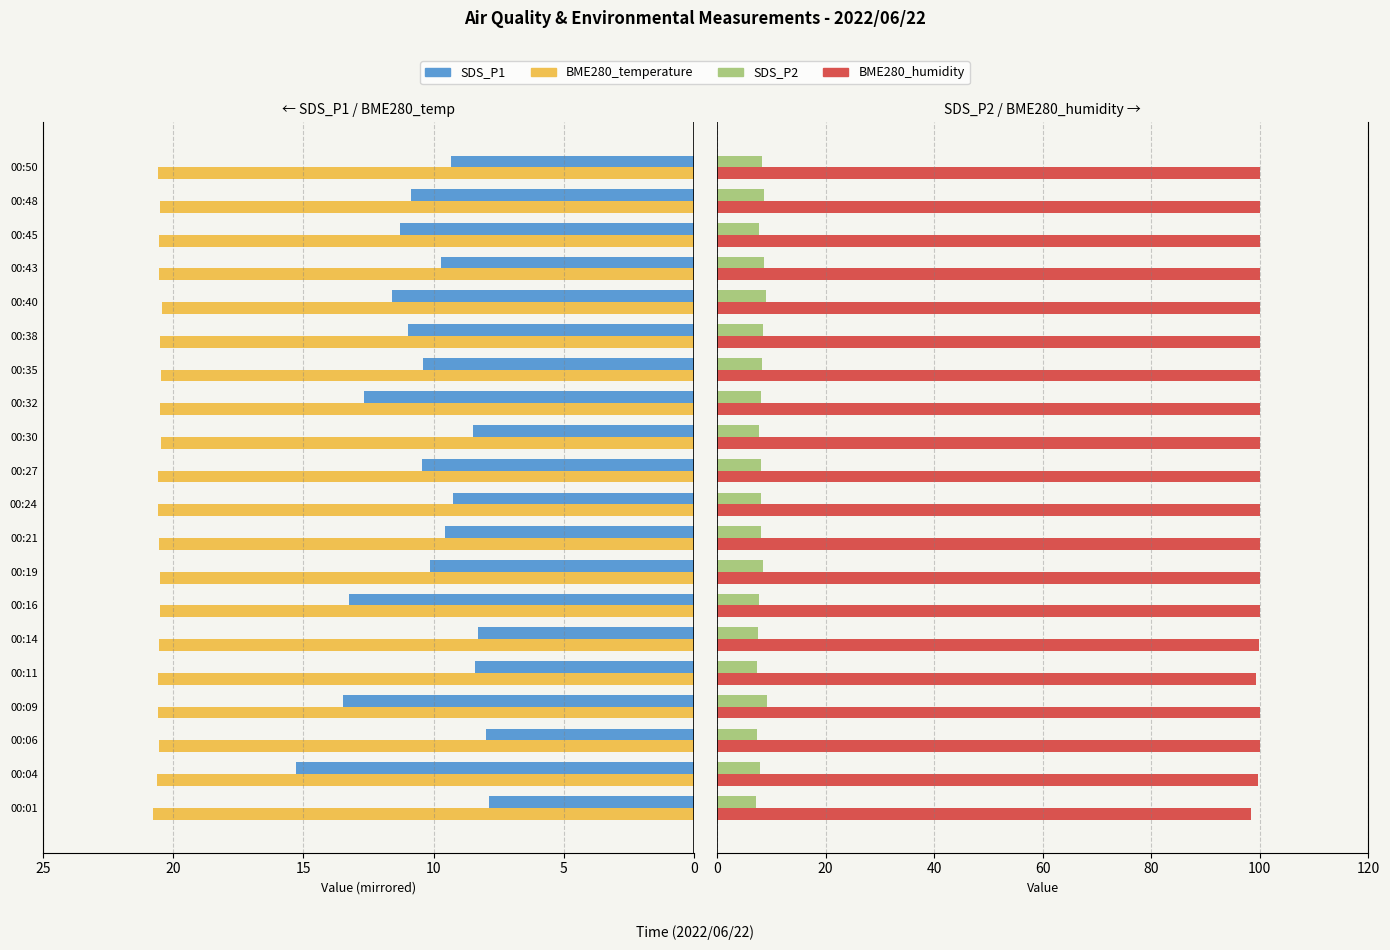

Does the chart contain any negative values?

Yes